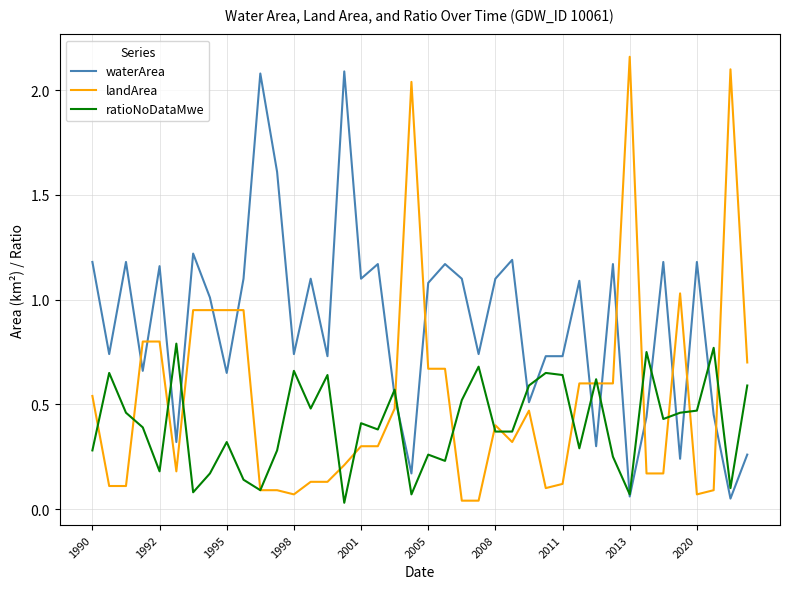

Which series has the largest total across all categories?

waterArea